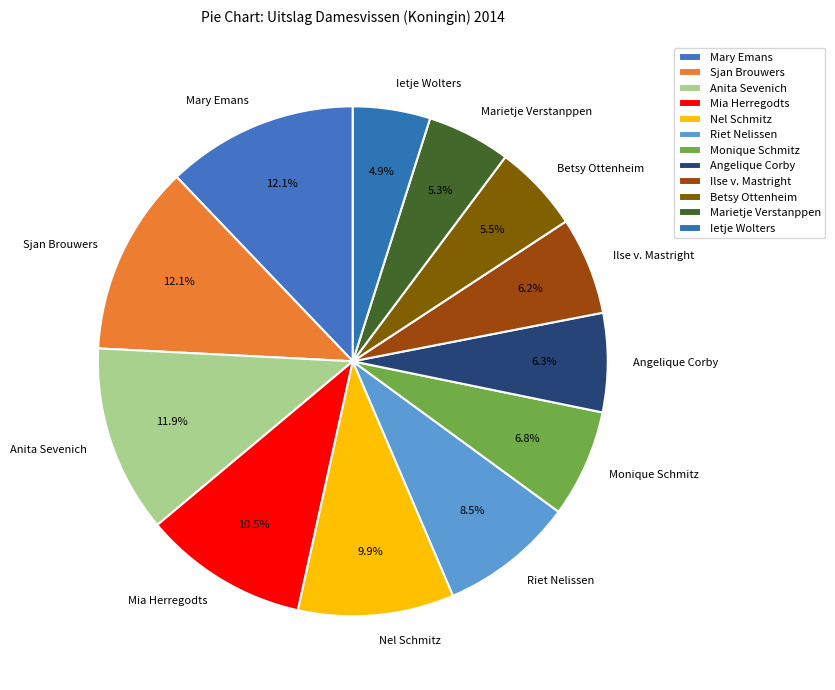

Between Nel Schmitz and Sjan Brouwers, which is larger?

Sjan Brouwers